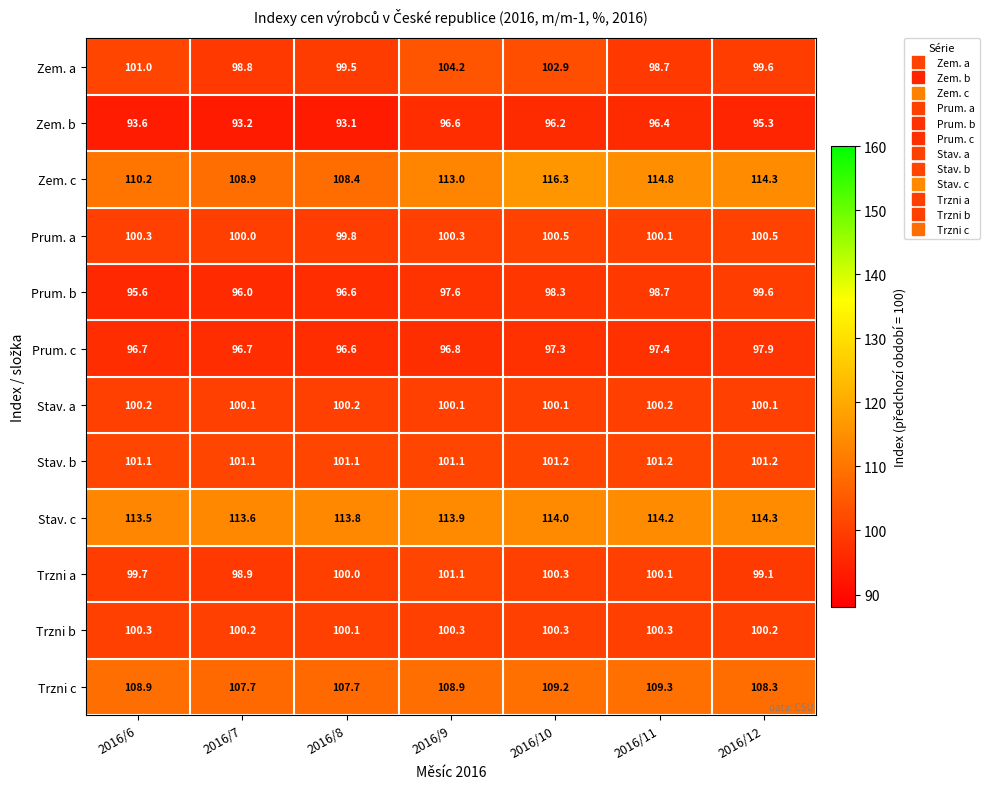

What is the maximum value shown in the chart?

116.3